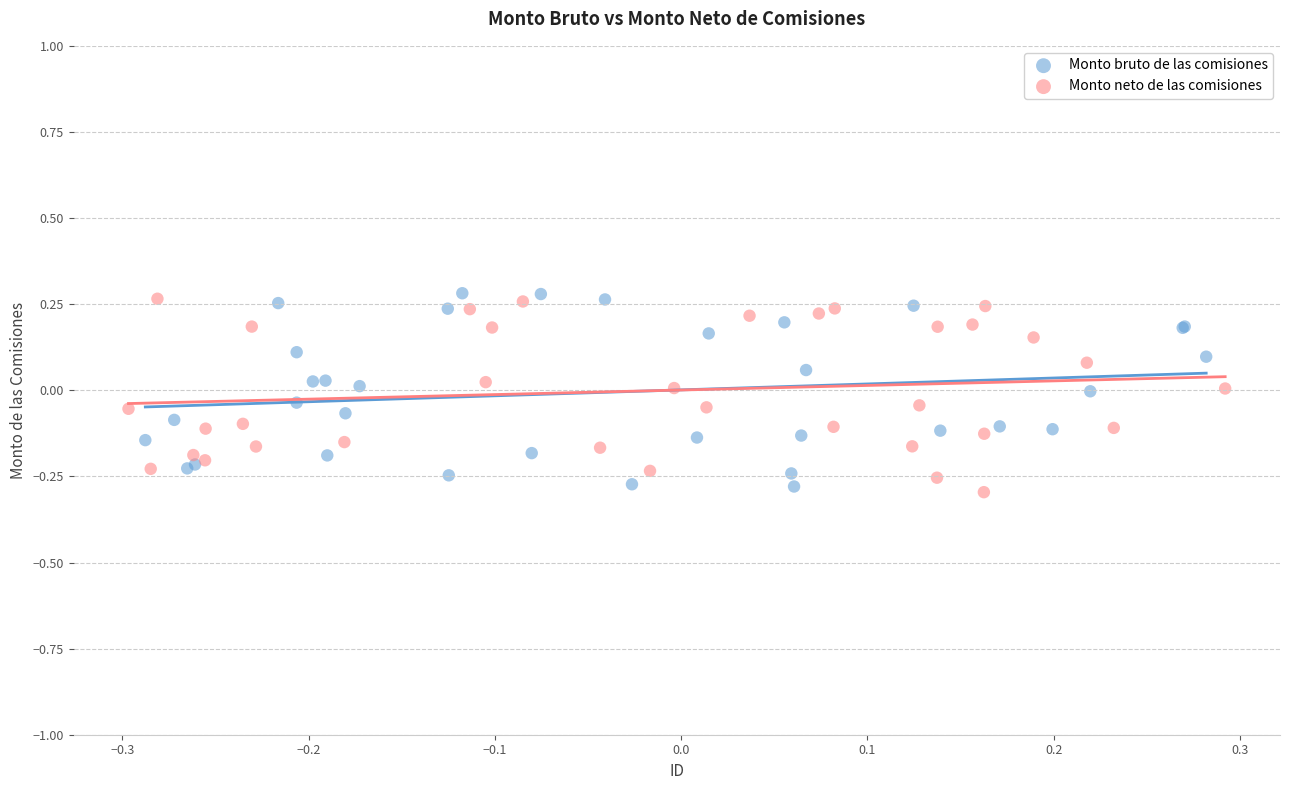

Which series reaches the minimum Y coordinate?

Monto neto de las comisiones